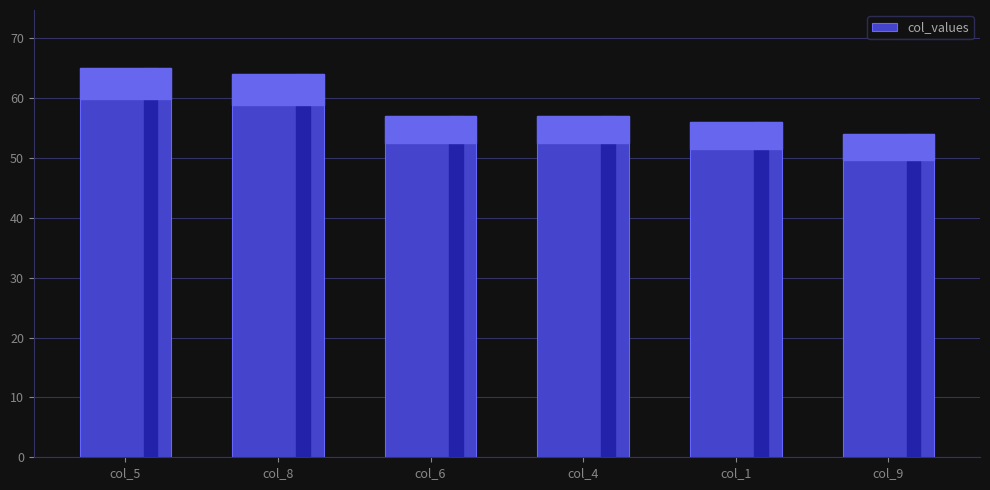

Is it true that the value at col_6 is 57?

True